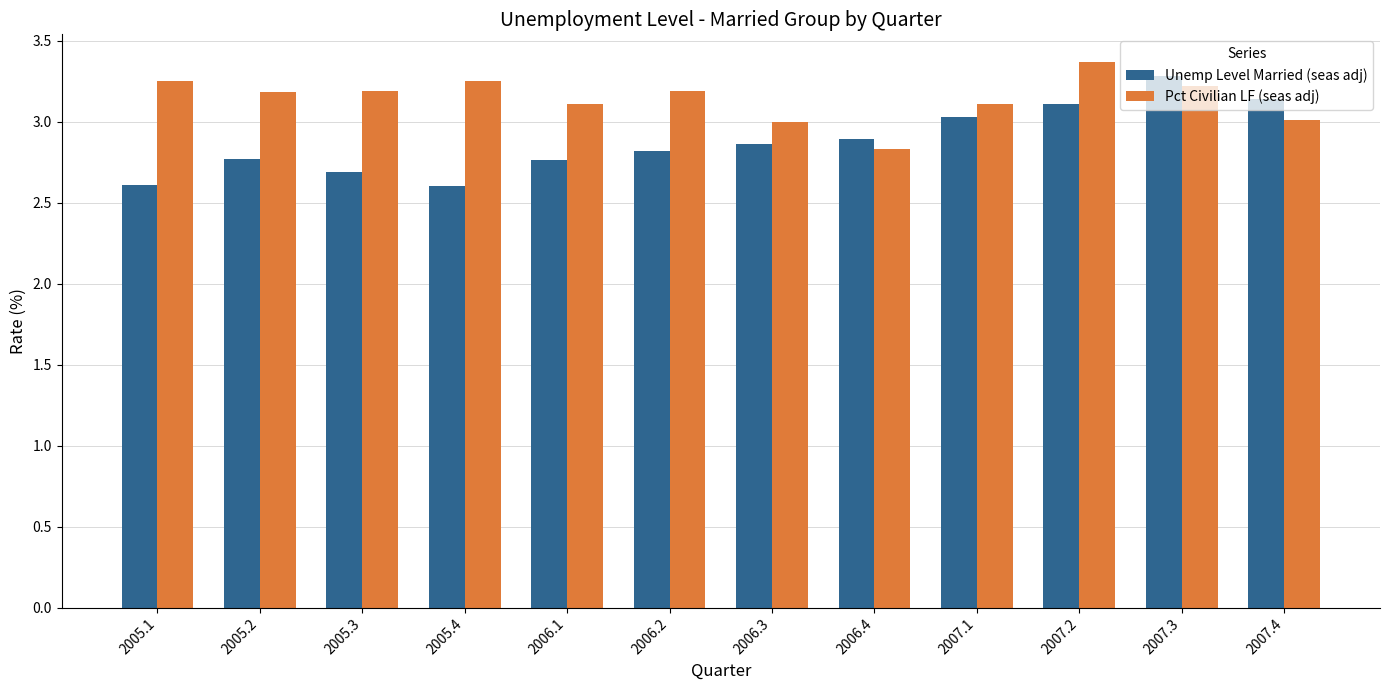

Rank the series by their maximum value, from lowest to highest.

Unemp Level Married (seas adj), Pct Civilian LF (seas adj)